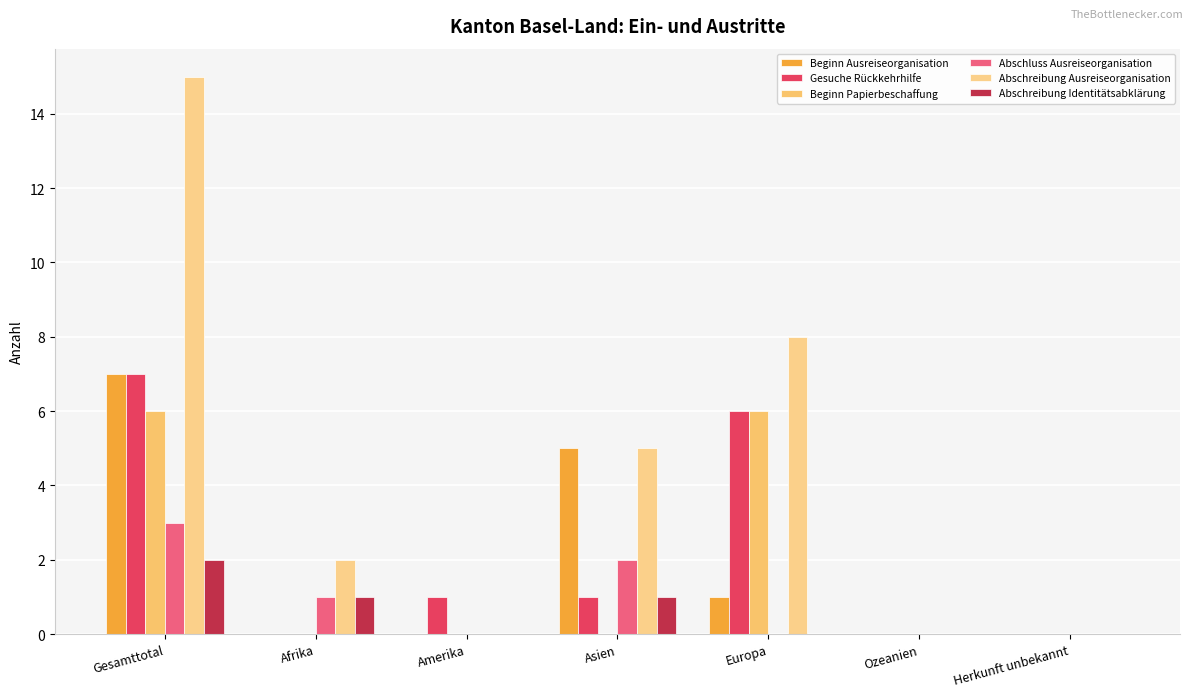

How many groups of bars are there?

7